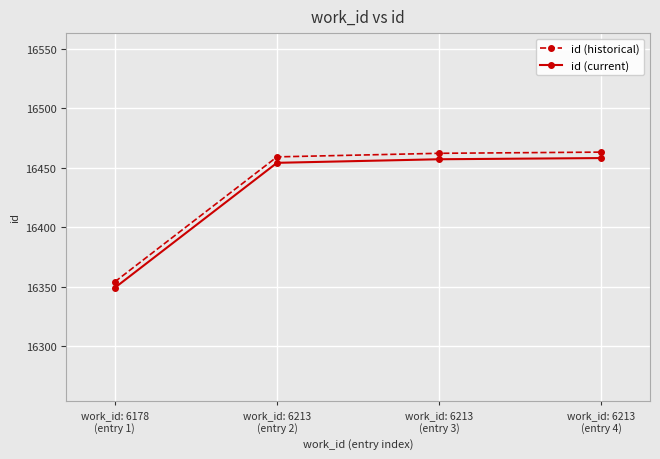

How many data points in id (historical) are less than 16462?

2